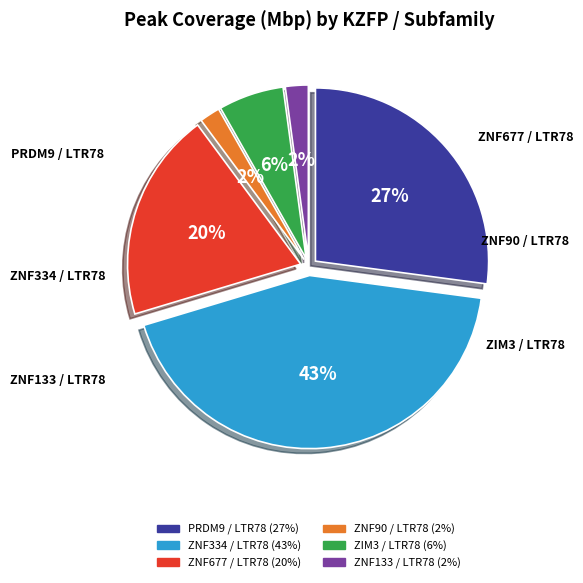

What is the change in value from ZNF334 / LTR78 to ZNF133 / LTR78?

-79.8